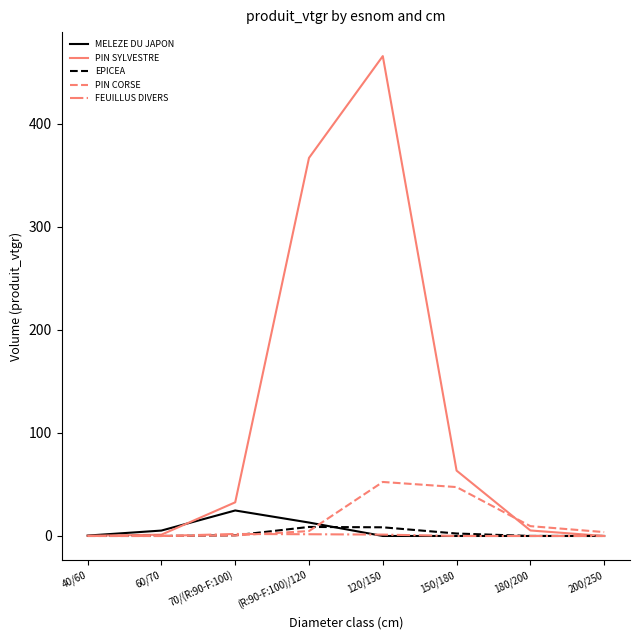

Is it true that PIN CORSE equals 9.5 at 180/200?

True